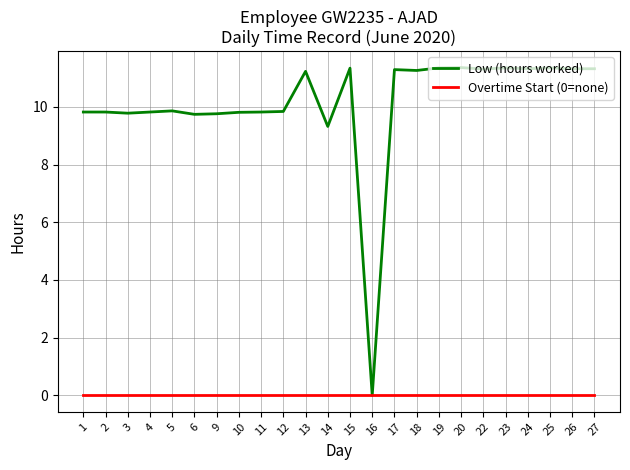

What is the greatest value displayed?

11.4